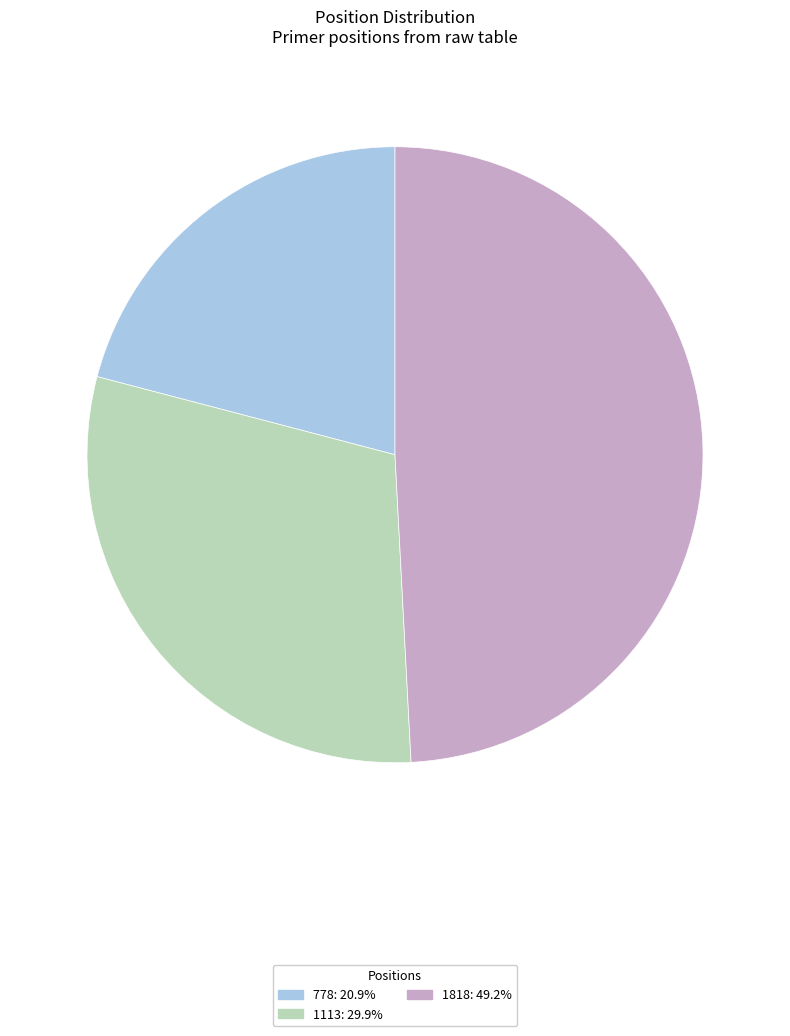

How many slices are in this pie chart?

3